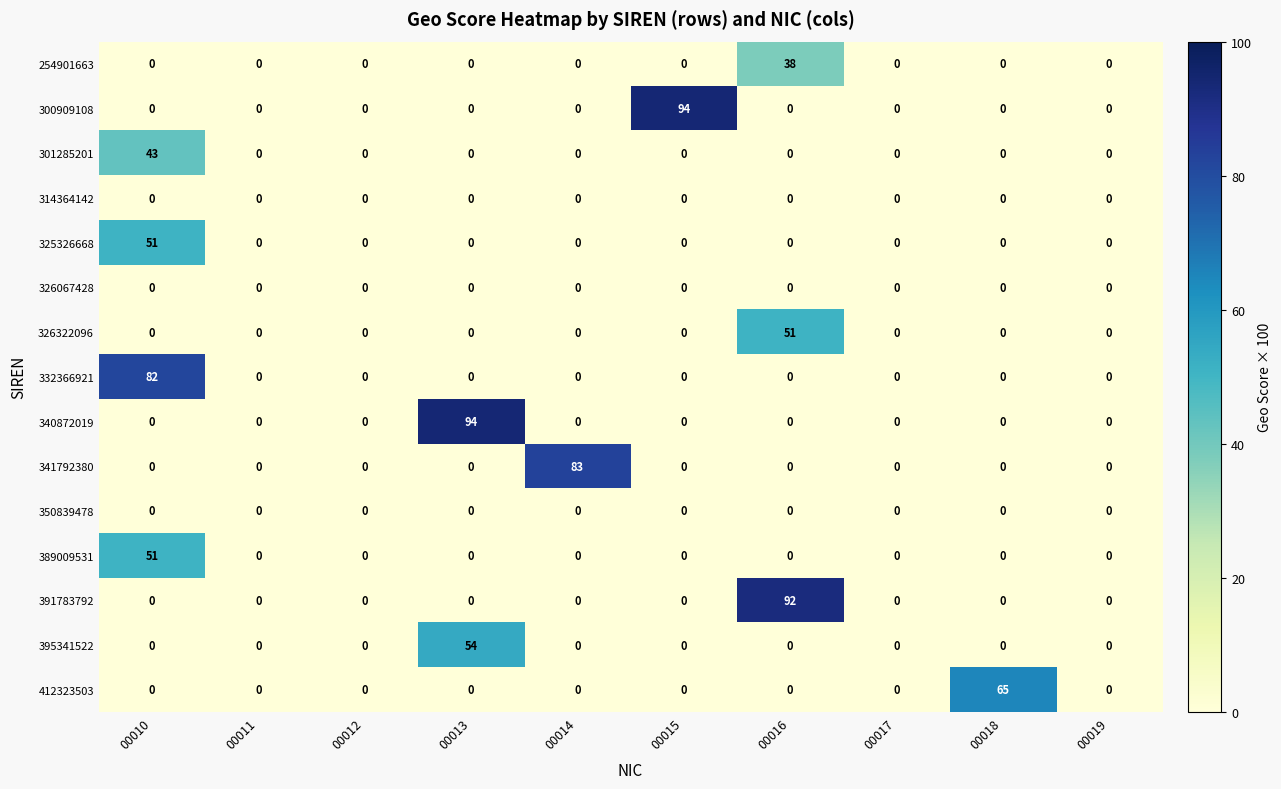

The value of 340872019 at 00018 is -61. True or false?

False